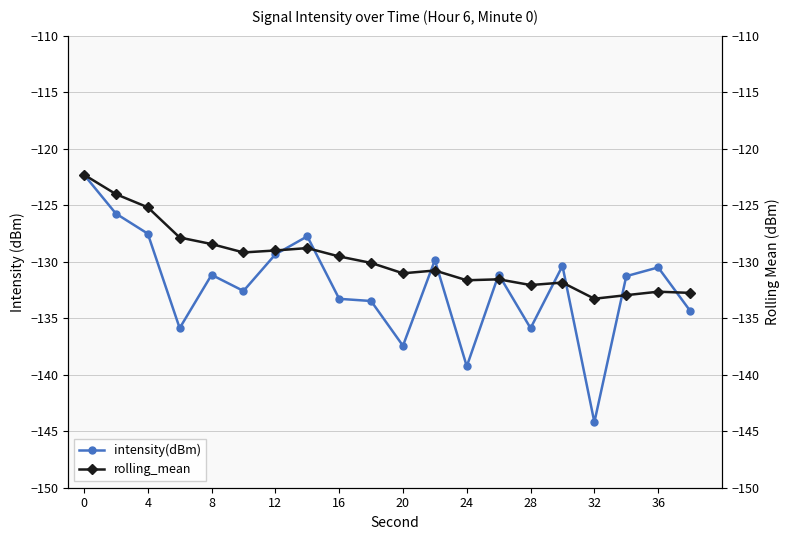

True or false: intensity(dBm) has more than 2 points higher than both neighbors.

True